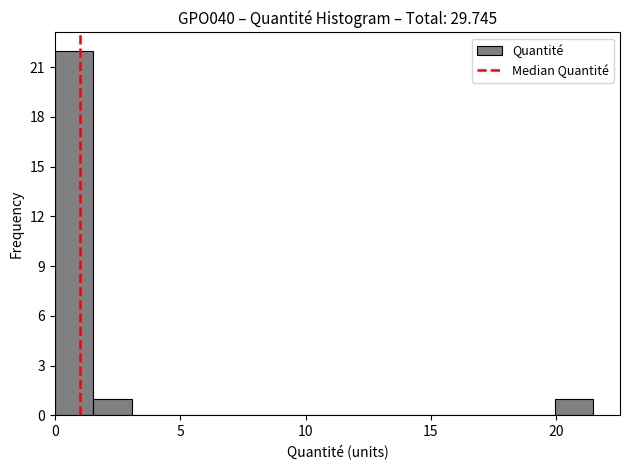

Read against the x-axis, roughly where is the centre of the tallest bar?

1.0